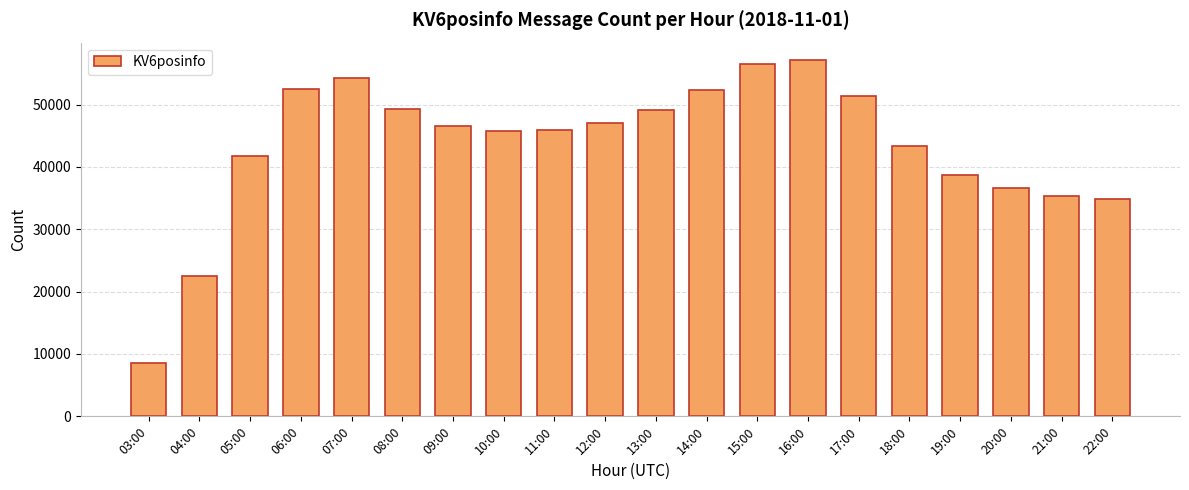

Which has a higher value, 12:00 or 22:00?

12:00